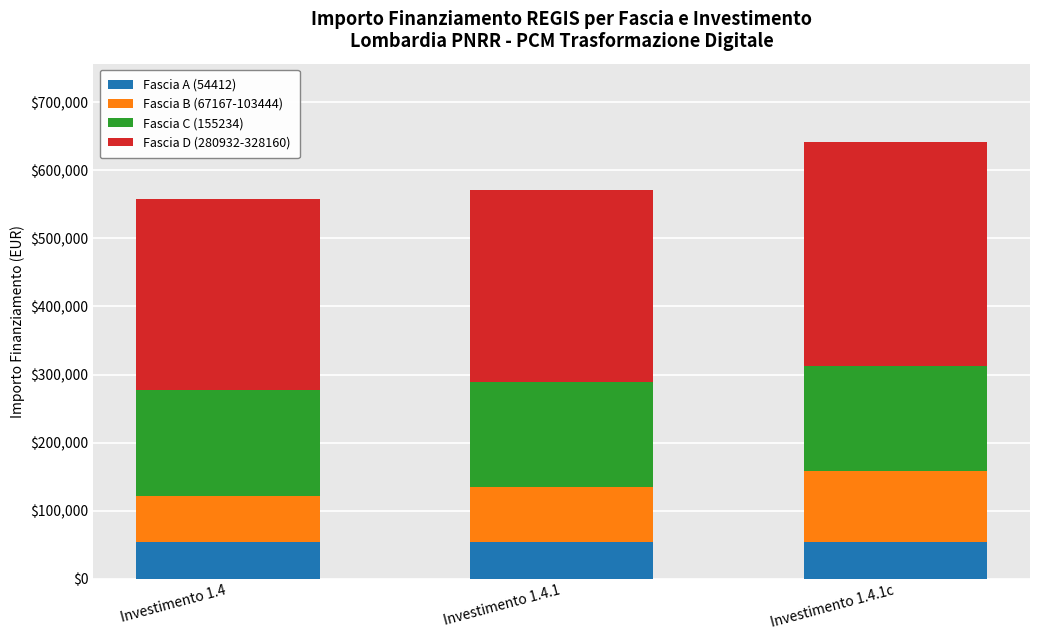

What is the total value across all series at Investimento 1.4?

557745